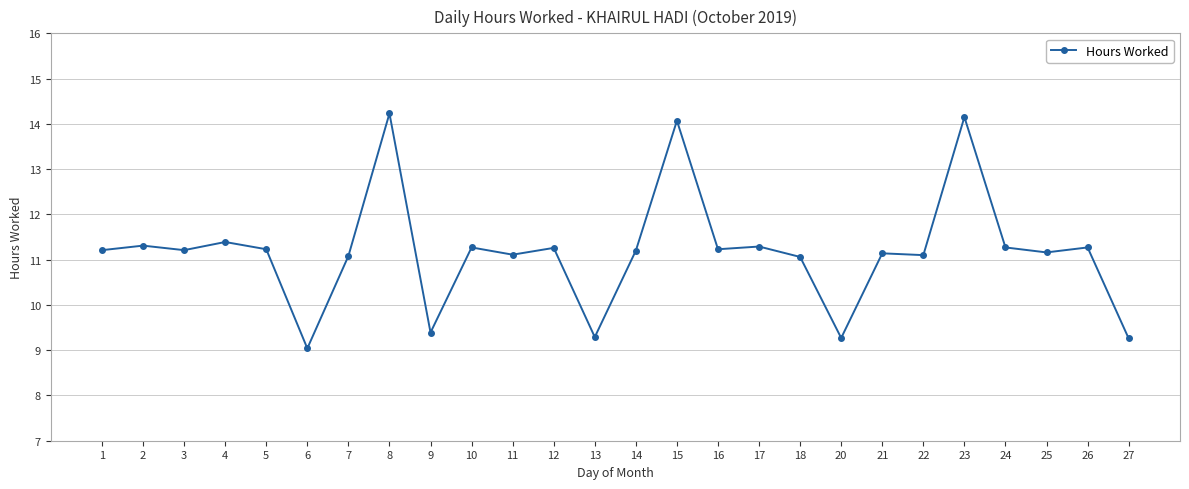

What is the change in value from 4 to 25?

-0.2